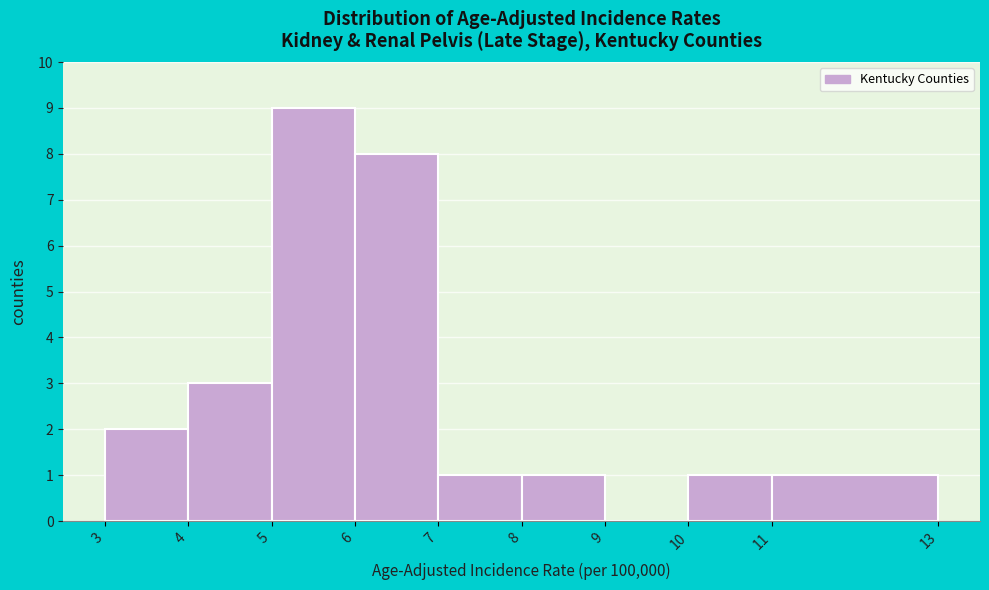

Reading left to right, list every bar in this chart as the range it spans on the x-axis followed by its height. The values are not printed on the chart, so give them approximately, as read against the axis.

3 to 4: 2
4 to 5: 3
5 to 6: 9
6 to 7: 8
7 to 8: 1
8 to 9: 1
9 to 10: 0
10 to 11: 1
11 to 13: 1